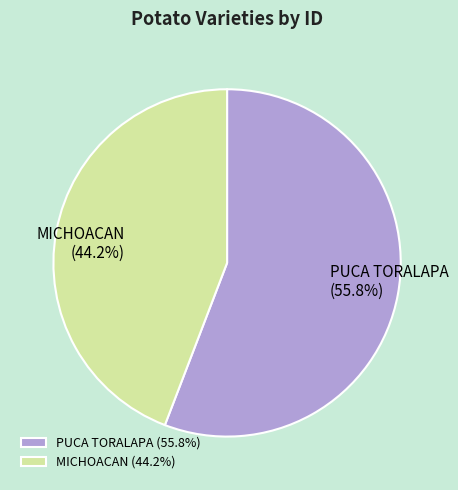

To the nearest percent, what portion does MICHOACAN represent?

44%